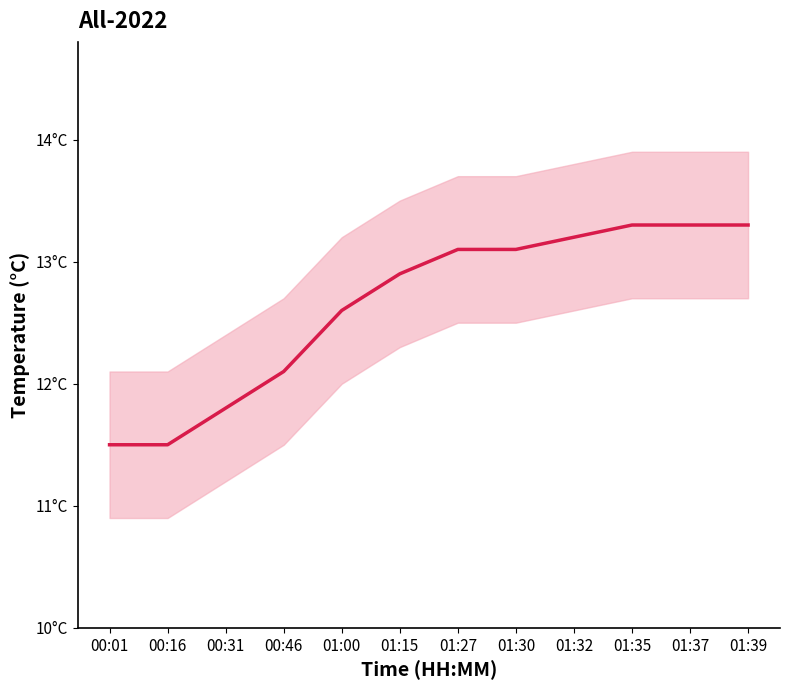

Which label corresponds to the largest value in the chart?

01:35